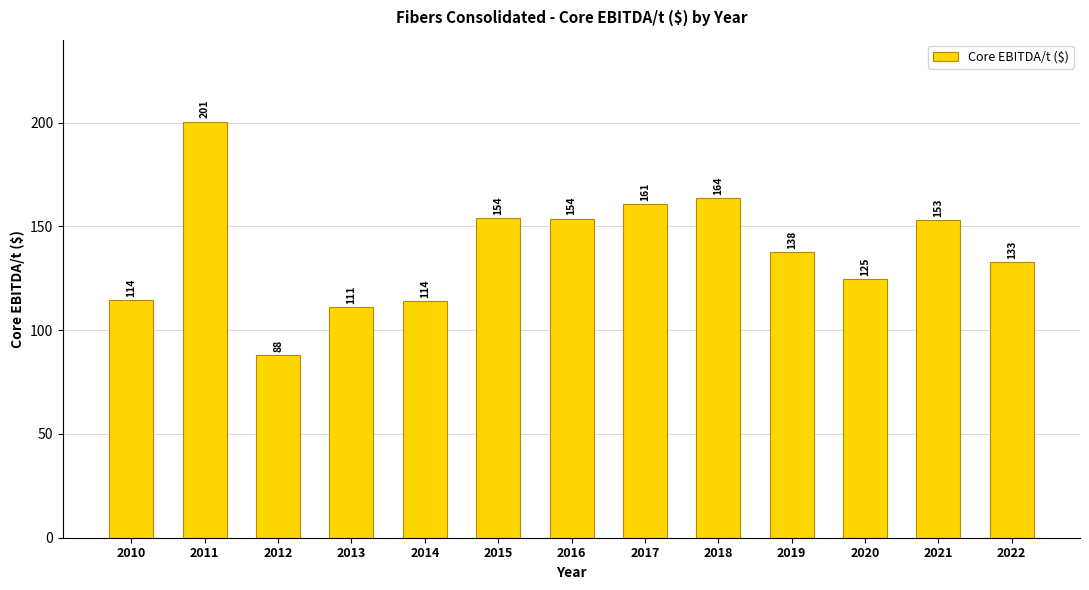

What is the ratio of the value at 2020 to the value at 2014?

1.1